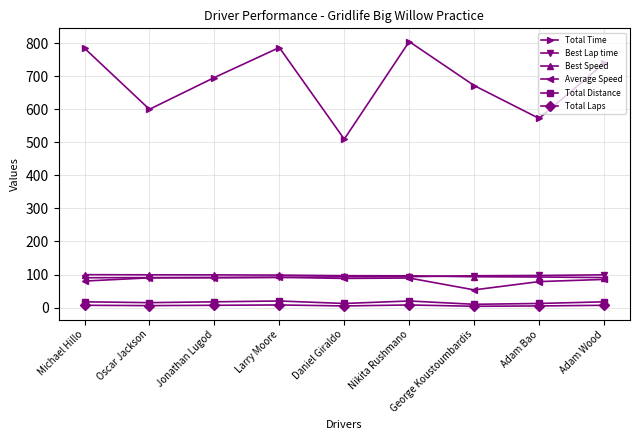

How many series are shown in this chart?

6